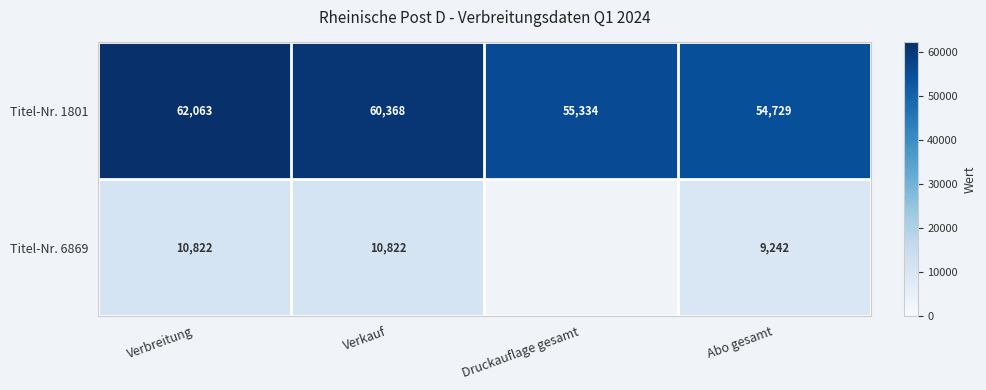

What is the sum of the Titel-Nr. 1801 values at Abo gesamt and Druckauflage gesamt?

110063